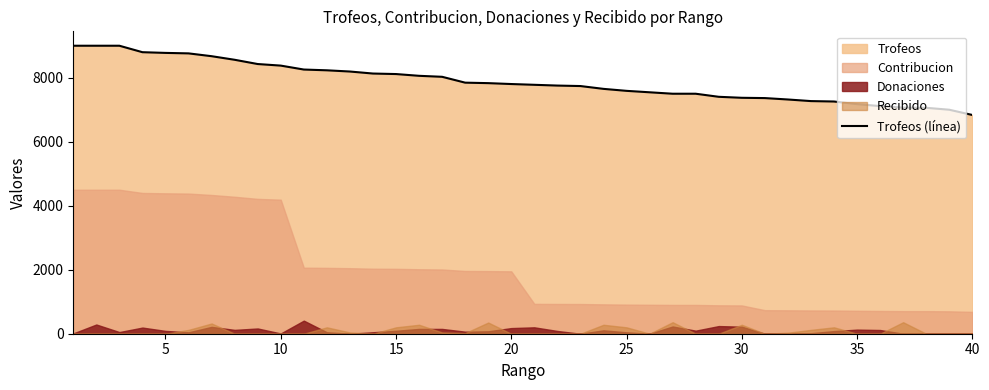

What is the lowest value of the Trofeos (línea) series?

6836